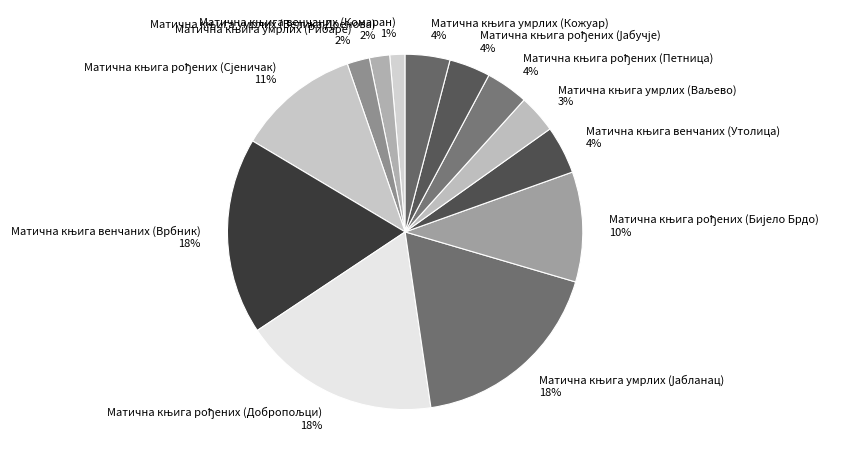

Is there any slice that represents more than half of the pie?

No